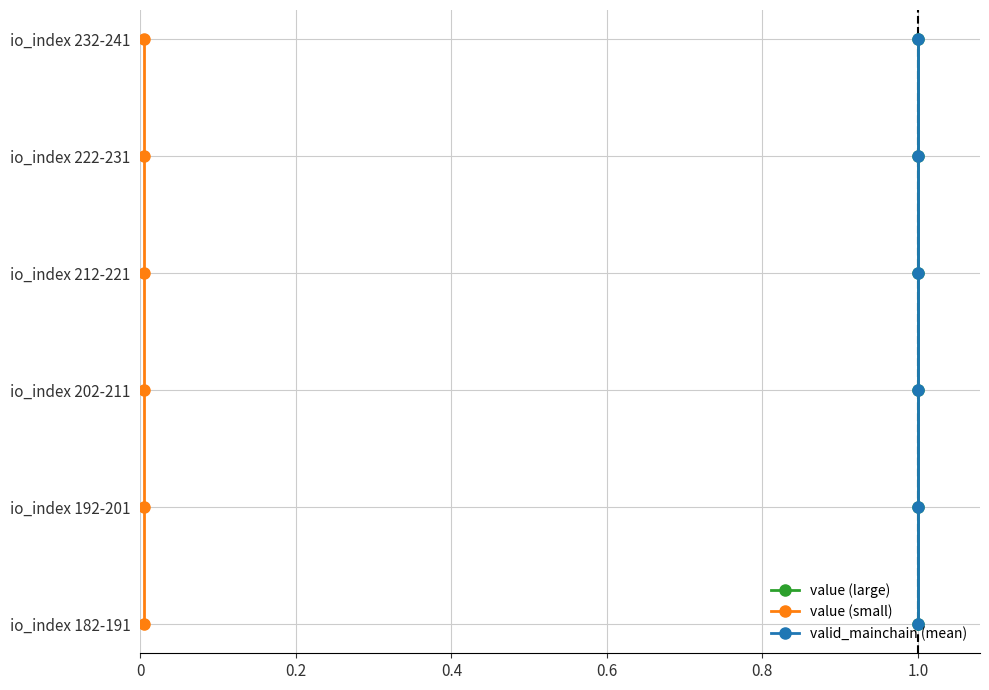

Is the value of valid_mainchain (mean) at 0 greater than the value of value (small) at 0.6?

No